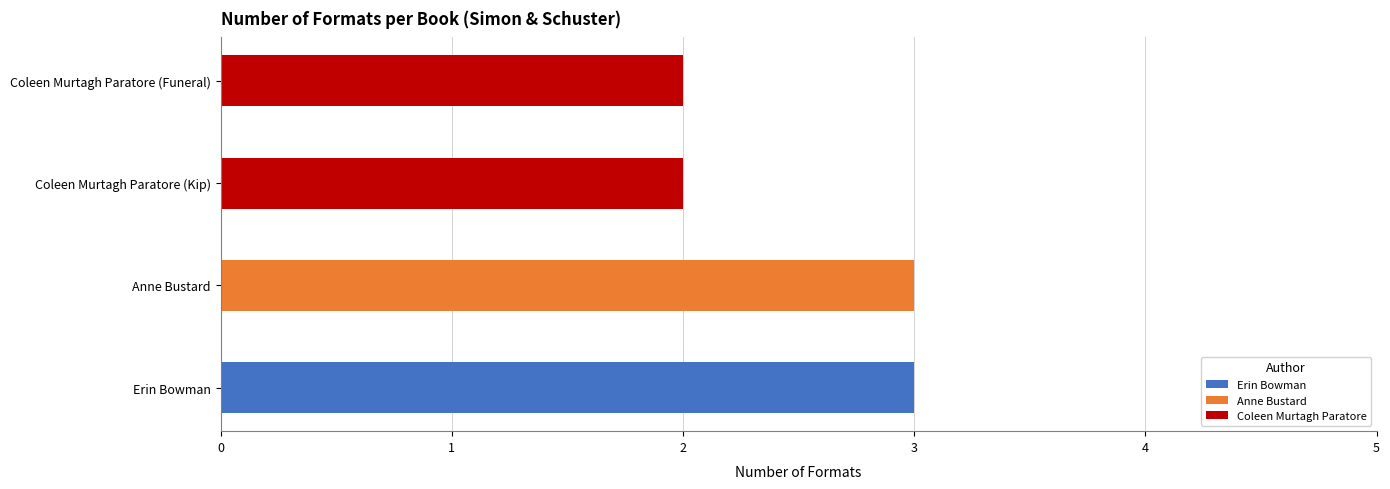

How many categories are shown in the chart?

4